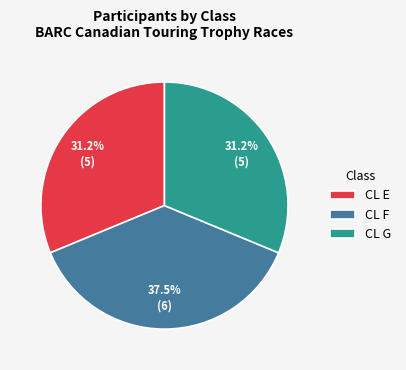

To the nearest percent, what is the difference between the largest and smallest slice percentages?

6%